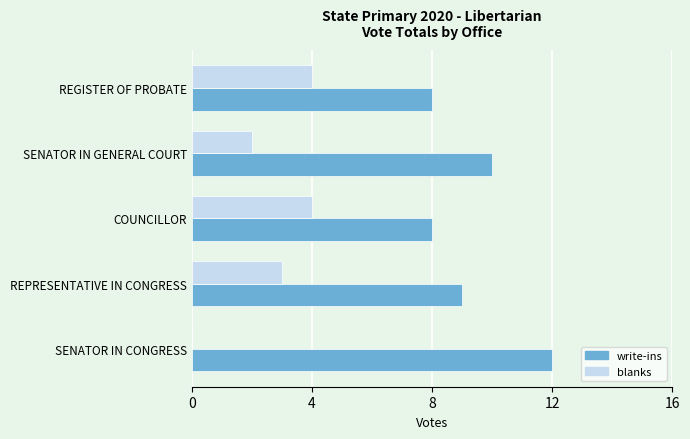

What is the total value across all series at COUNCILLOR?

12